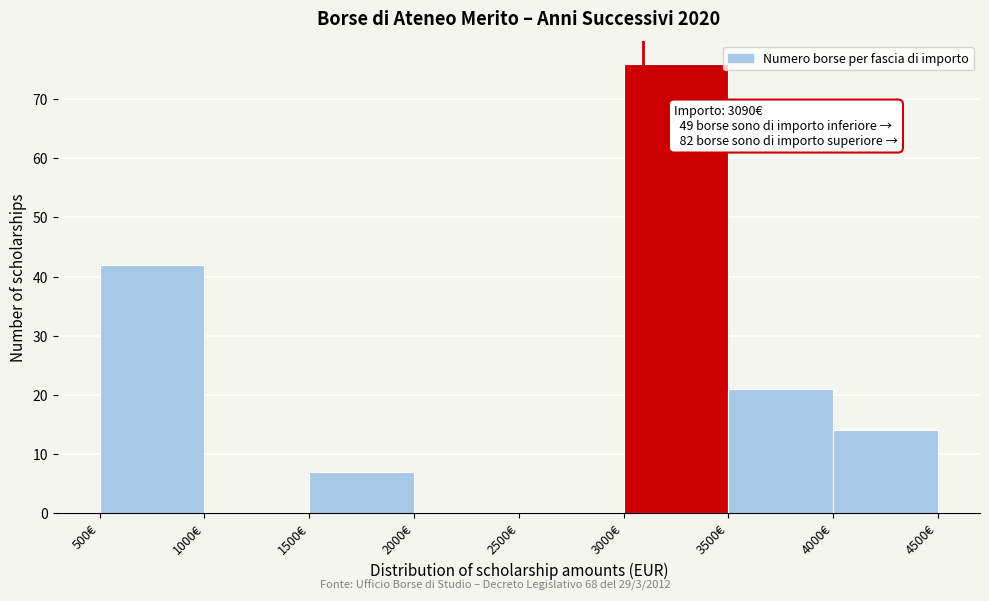

Which range on the x-axis has the tallest bar?

3000 to 3500